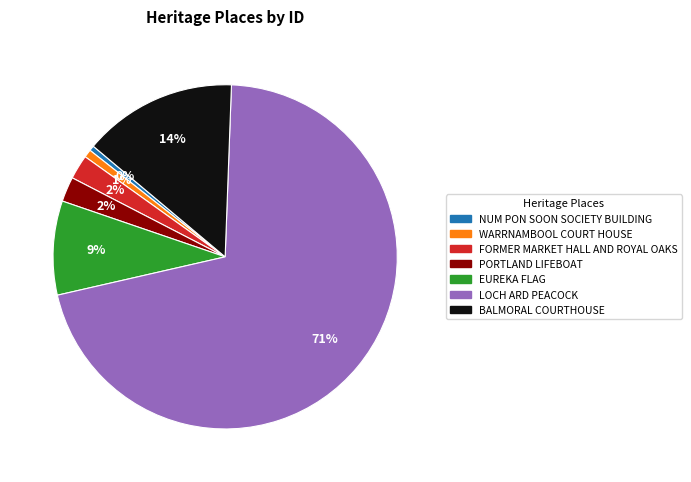

The NUM PON SOON SOCIETY BUILDING slice represents 0% of the pie. True or false?

True